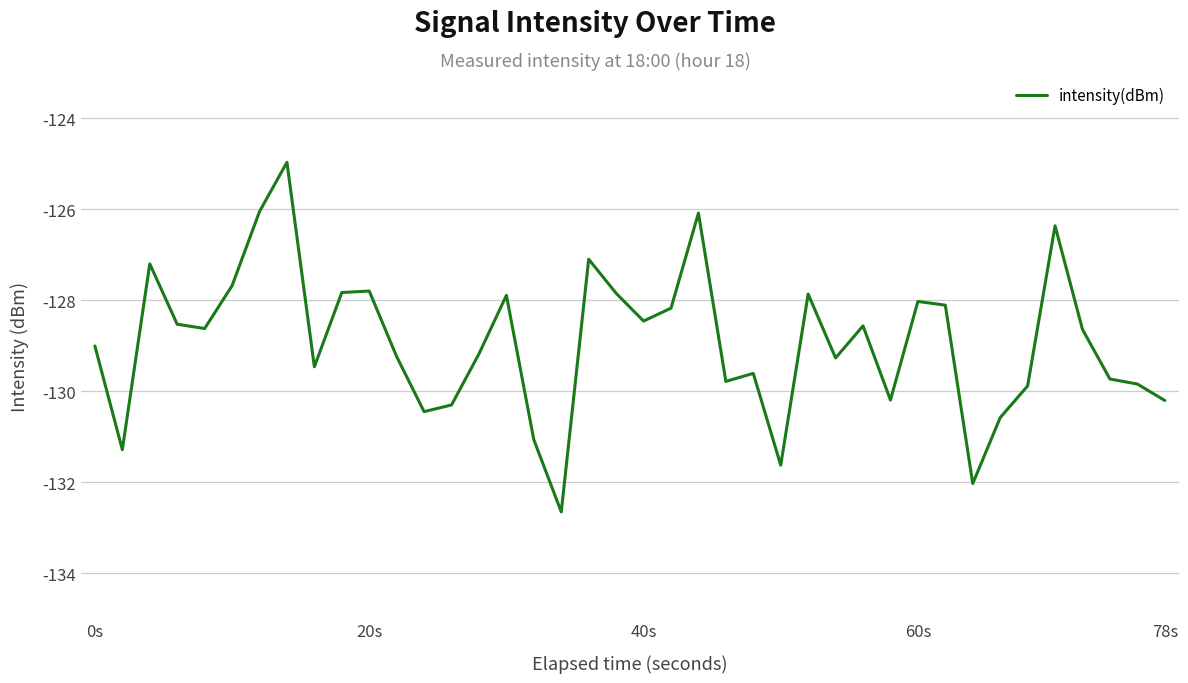

What is the maximum value shown in the chart?

-125.0